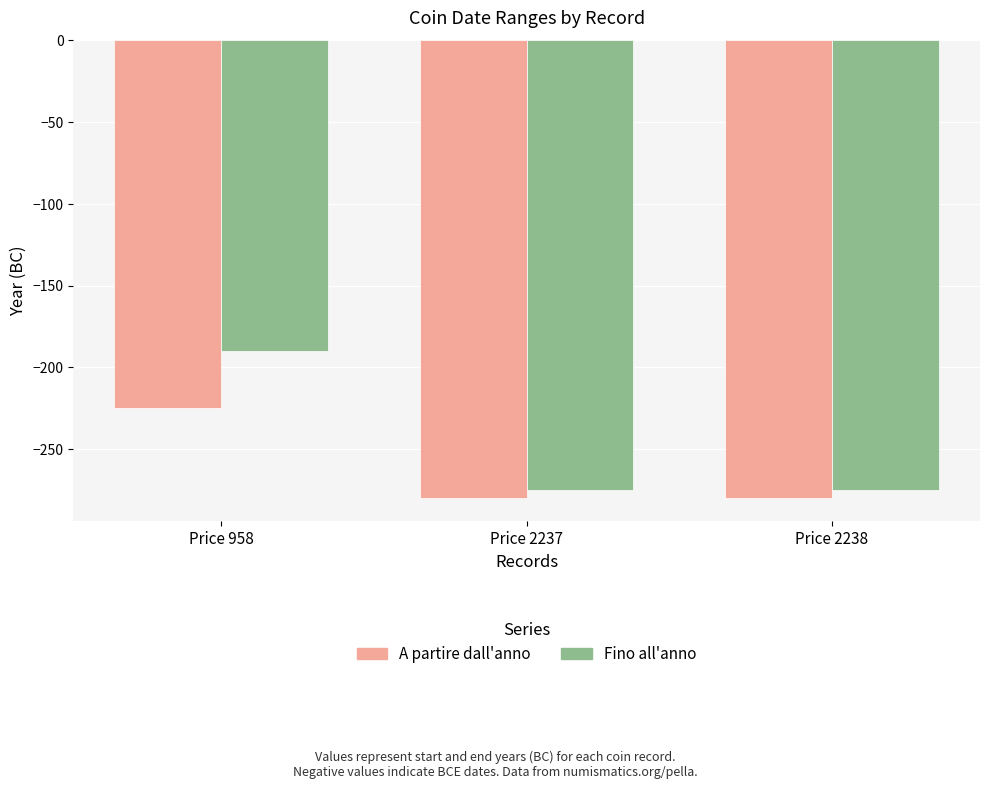

What is the value of the A partire dall'anno bar at the 3rd from the left?

-280